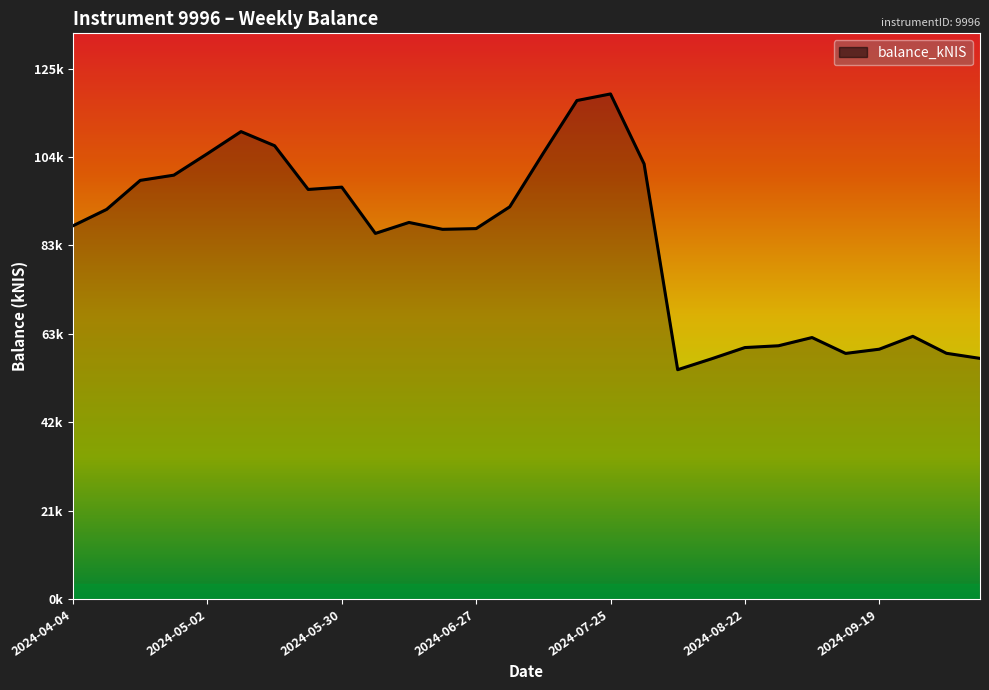

Is this an area chart (filled region under the line)?

Yes